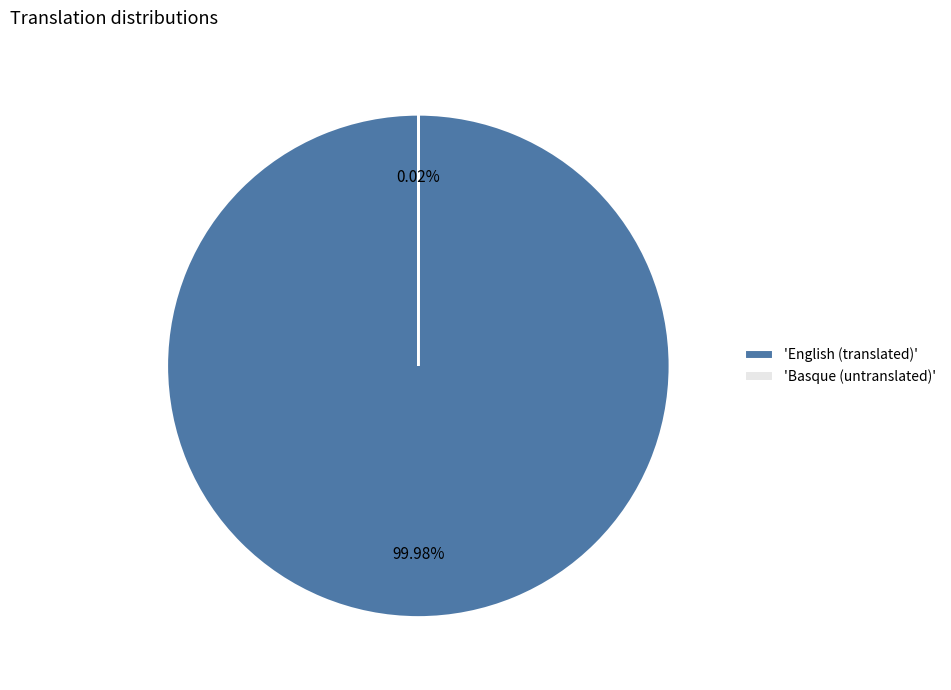

Which category has the biggest portion of the pie?

'English (translated)'